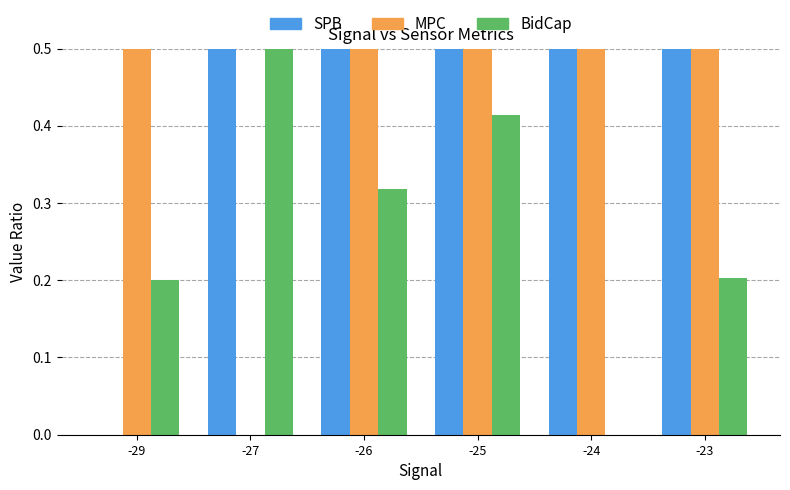

Reading left to right, transcribe all the data shown in this chart.

SPB: 0.0	1.0	1.0	1.0	0.8	1.0
MPC: 0.6	0.0	1.0	0.6	0.7	0.6
BidCap: 0.2	1.0	0.3	0.4	0.0	0.2